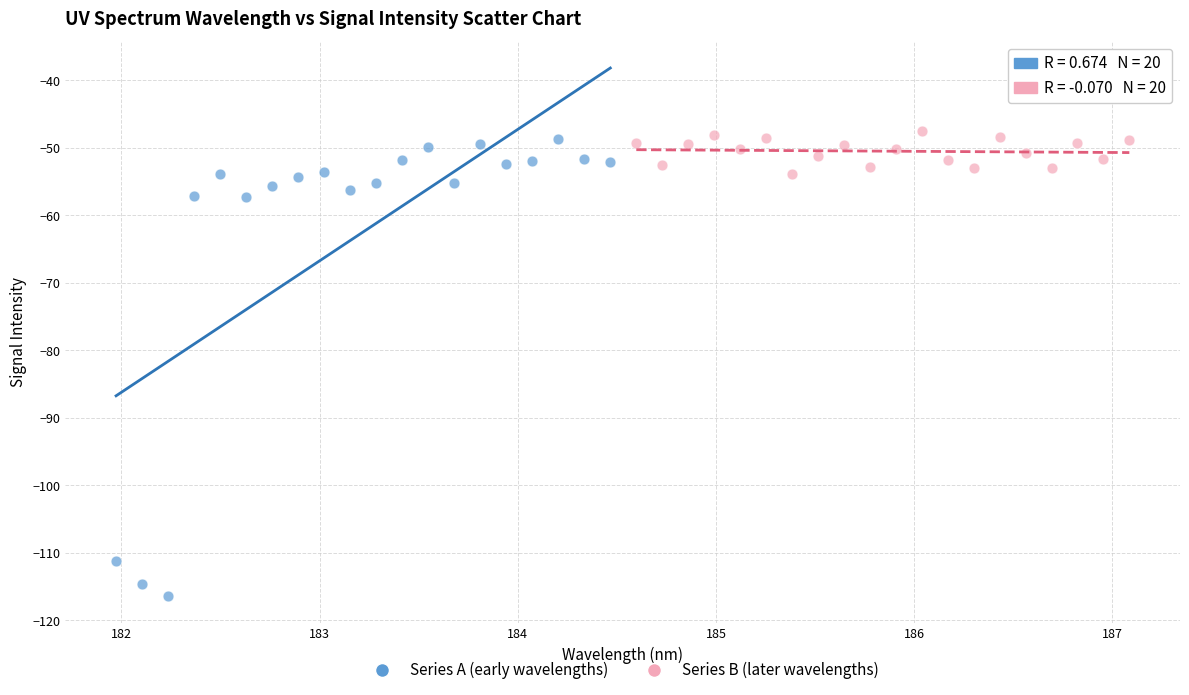

What are all the series names shown in the legend?

Series A (early wavelengths), Series B (later wavelengths)